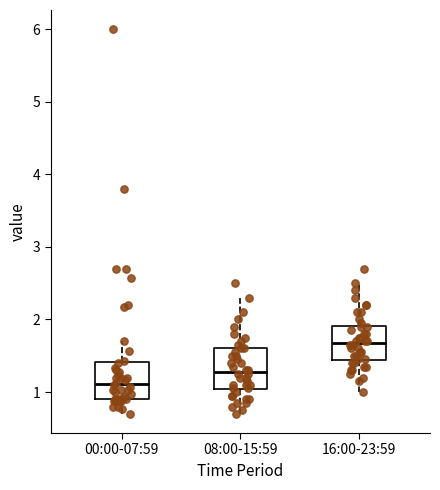

Where does the upper whisker of the box for 08:00-15:59 end on the y-axis? The values are not printed on the chart, so give them approximately, as read against the axis.

2.3